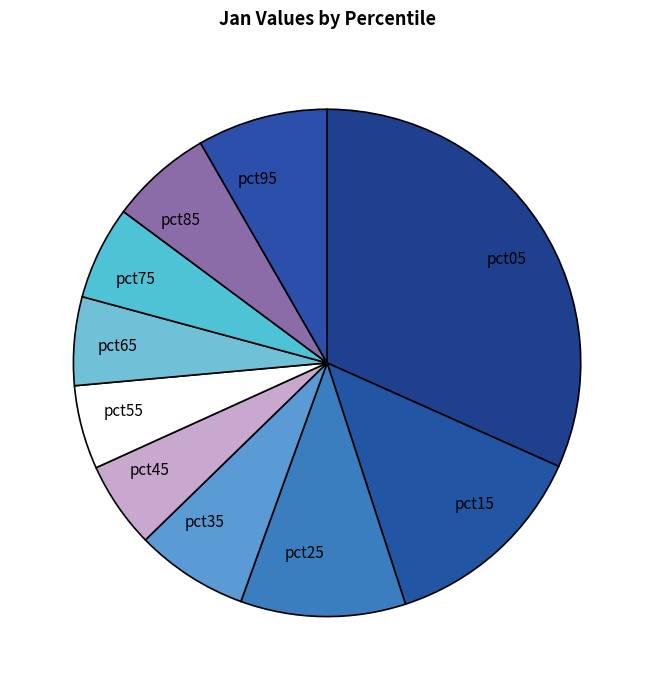

Which category has the biggest portion of the pie?

pct05